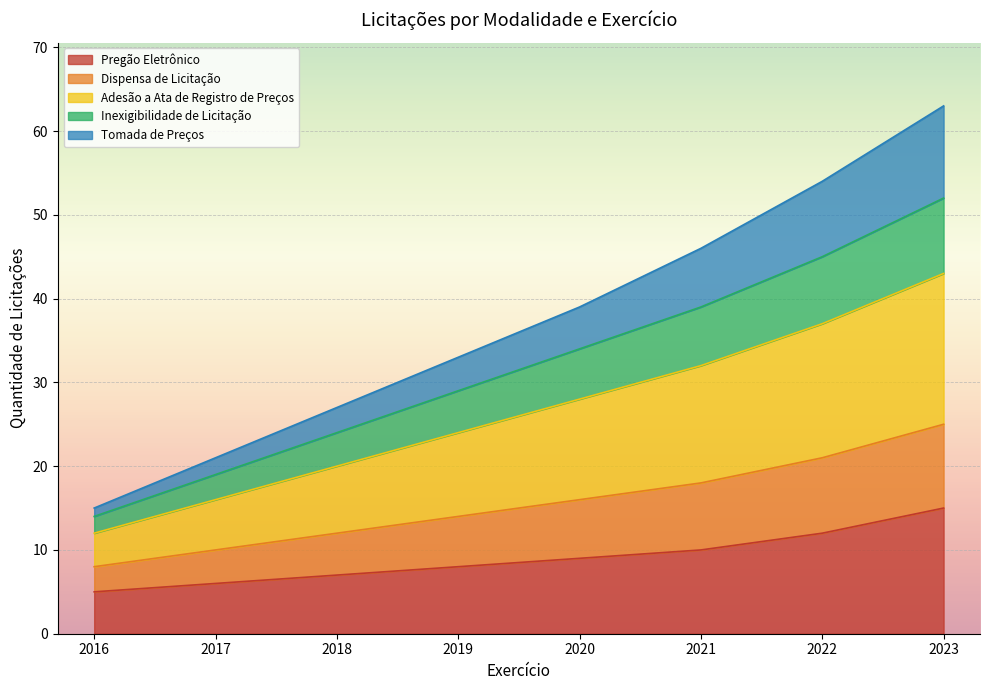

How many categories are shown in the chart?

8